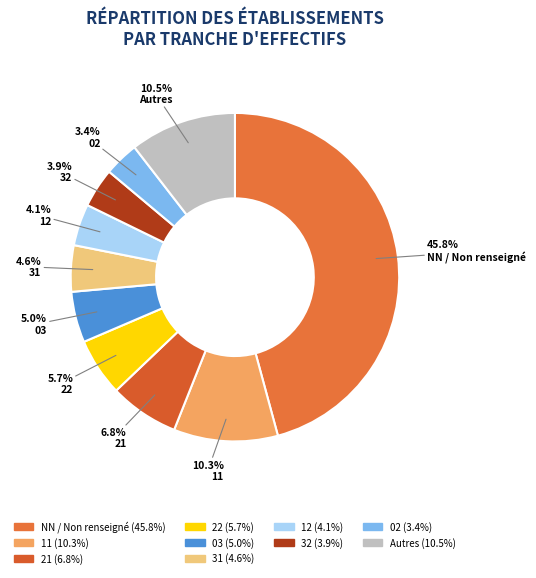

How many segments does this pie chart have?

10